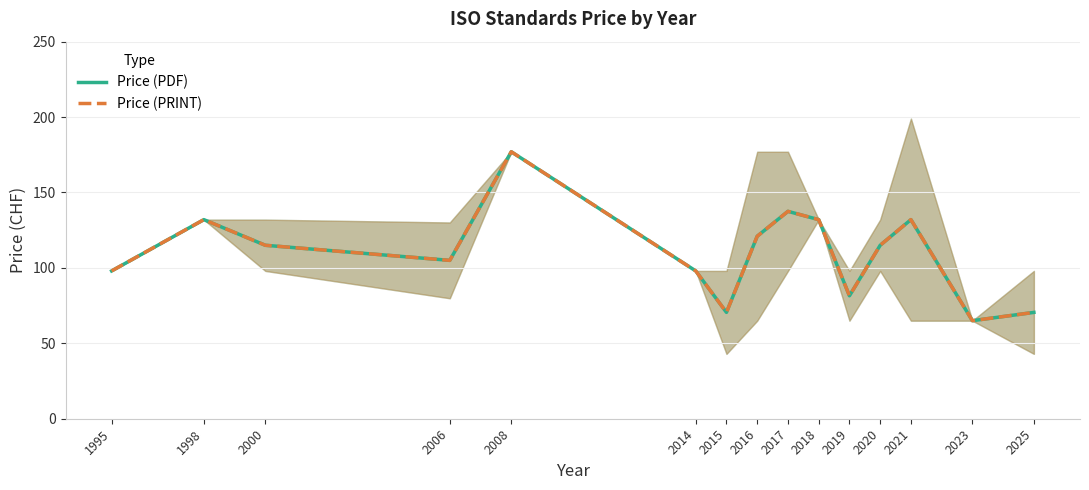

What is the maximum value for Price (PRINT)?

177.0